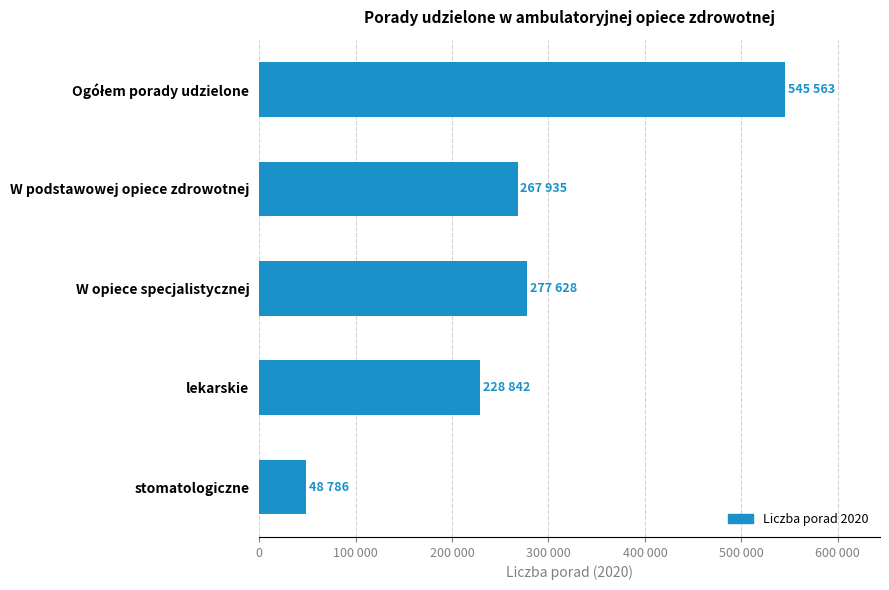

At which category does the chart reach its minimum across all series?

stomatologiczne